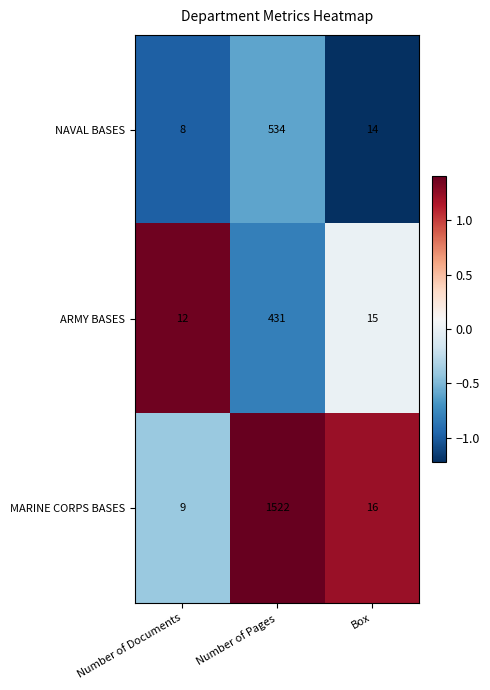

Reading right to left, list all the values displayed in this chart.

NAVAL BASES: 14	534	8
ARMY BASES: 15	431	12
MARINE CORPS BASES: 16	1522	9